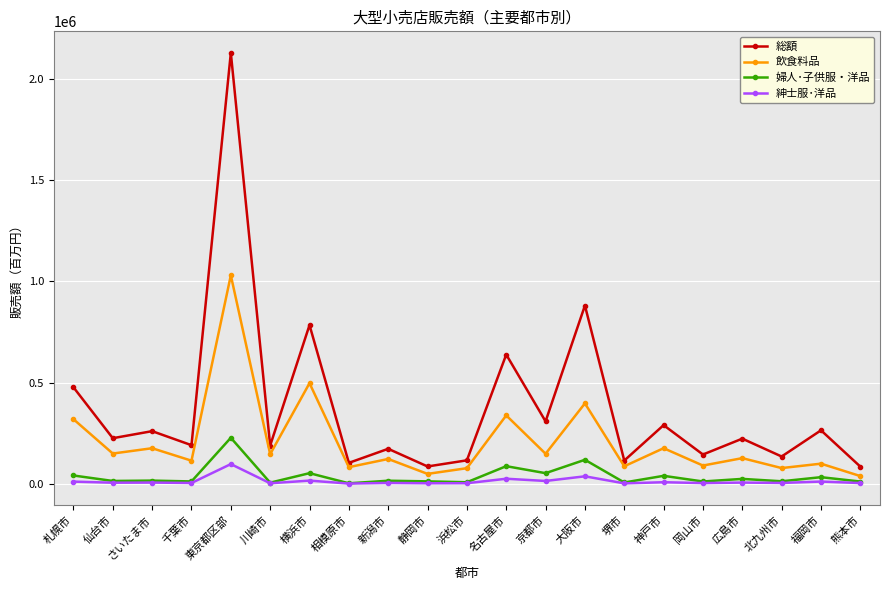

Between 横浜市 and 神戸市, which series saw the biggest shift?

総額